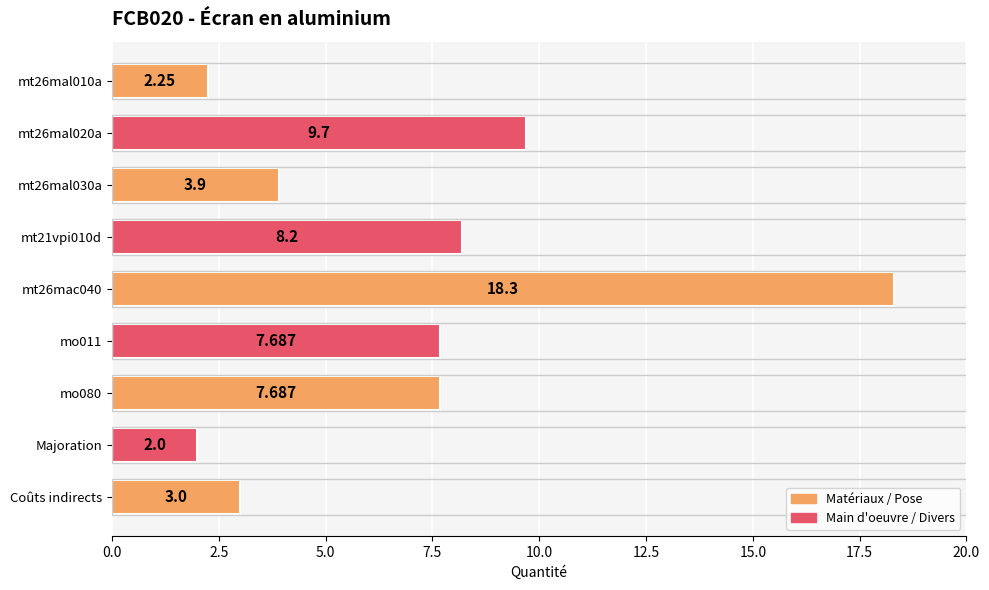

What is the label of the 9th bar from the top?

Coûts indirects